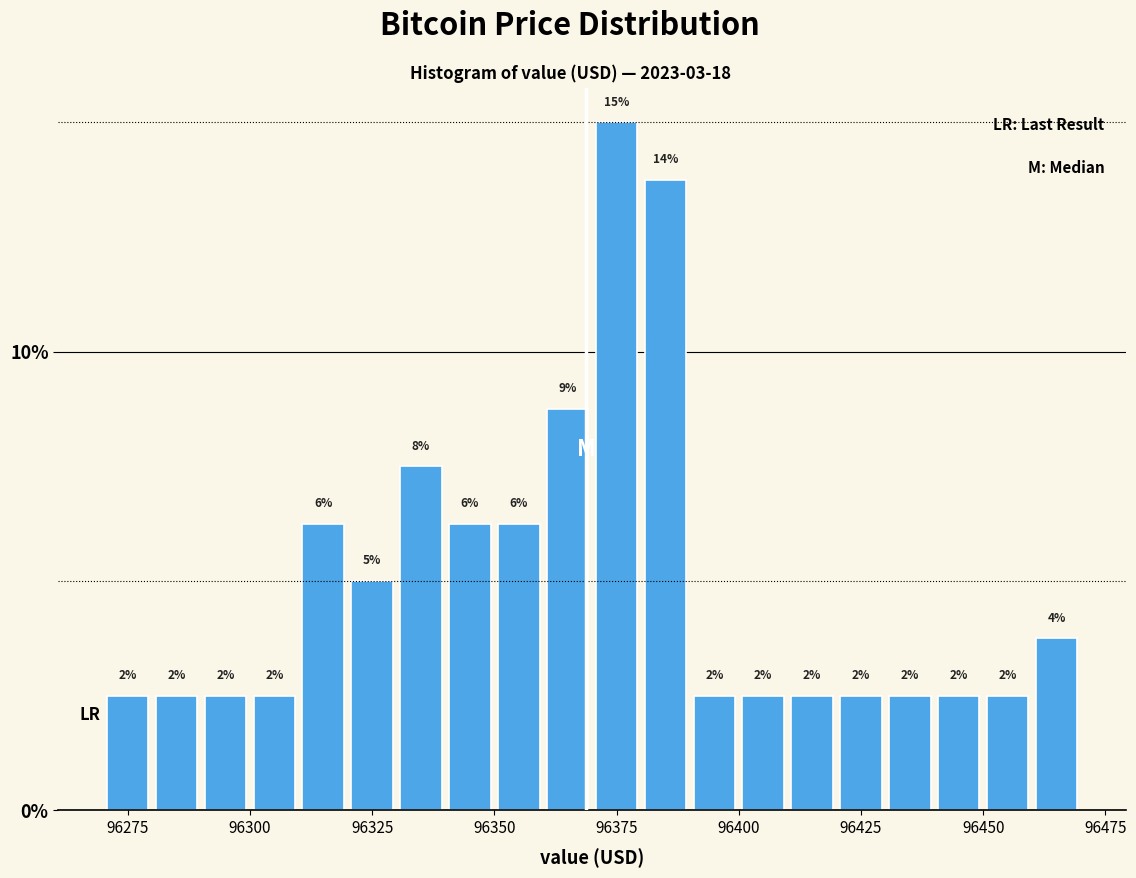

Around what value on the x-axis is the tallest bar? Give the approximate position of its centre, as read against the axis.

96375